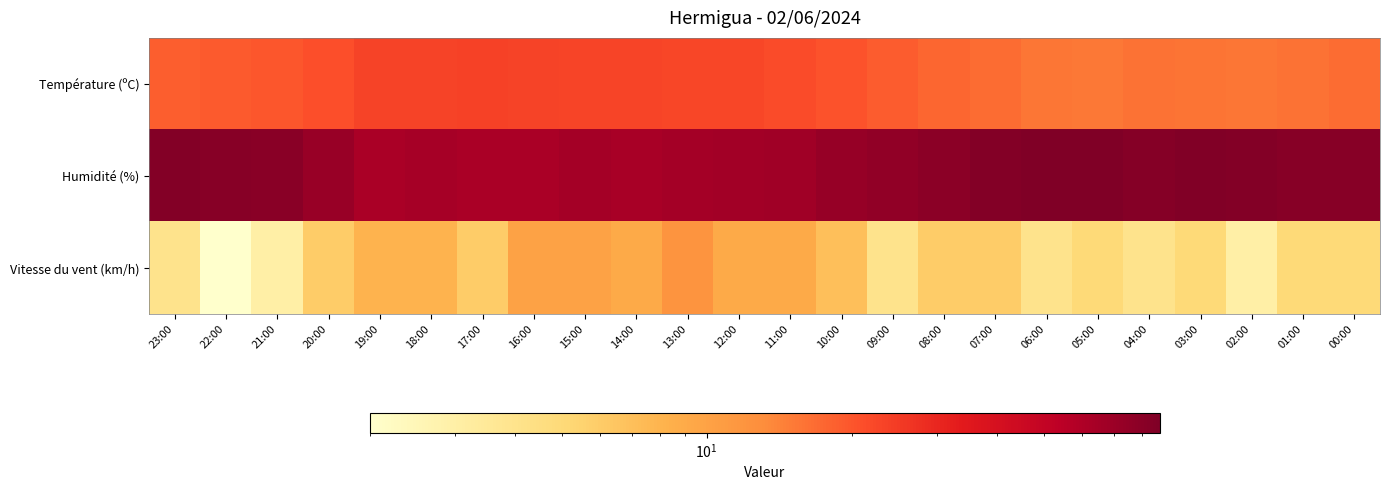

Reading left to right, transcribe all the data shown in this chart.

Température (ºC): 23:00=18.7	22:00=19.1	21:00=19.8	20:00=20.9	19:00=23.1	18:00=23.4	17:00=23.6	16:00=23.4	15:00=22.9	14:00=22.9	13:00=22.7	12:00=22.6	11:00=21.7	10:00=20.4	09:00=19.0	08:00=17.6	07:00=16.8	06:00=15.7	05:00=15.4	04:00=16.0	03:00=15.8	02:00=15.7	01:00=16.2	00:00=16.7
Humidité (%): 23:00=84.0	22:00=81.0	21:00=80.0	20:00=71.0	19:00=62.0	18:00=64.0	17:00=62.0	16:00=62.0	15:00=65.0	14:00=63.0	13:00=65.0	12:00=66.0	11:00=67.0	10:00=72.0	09:00=76.0	08:00=79.0	07:00=84.0	06:00=87.0	05:00=87.0	04:00=83.0	03:00=85.0	02:00=84.0	01:00=82.0	00:00=82.0
Vitesse du vent (km/h): 23:00=4.0	22:00=2.0	21:00=3.0	20:00=6.0	19:00=8.0	18:00=8.0	17:00=6.0	16:00=10.0	15:00=10.0	14:00=9.0	13:00=12.0	12:00=9.0	11:00=9.0	10:00=7.0	09:00=4.0	08:00=6.0	07:00=6.0	06:00=4.0	05:00=5.0	04:00=4.0	03:00=5.0	02:00=3.0	01:00=5.0	00:00=5.0